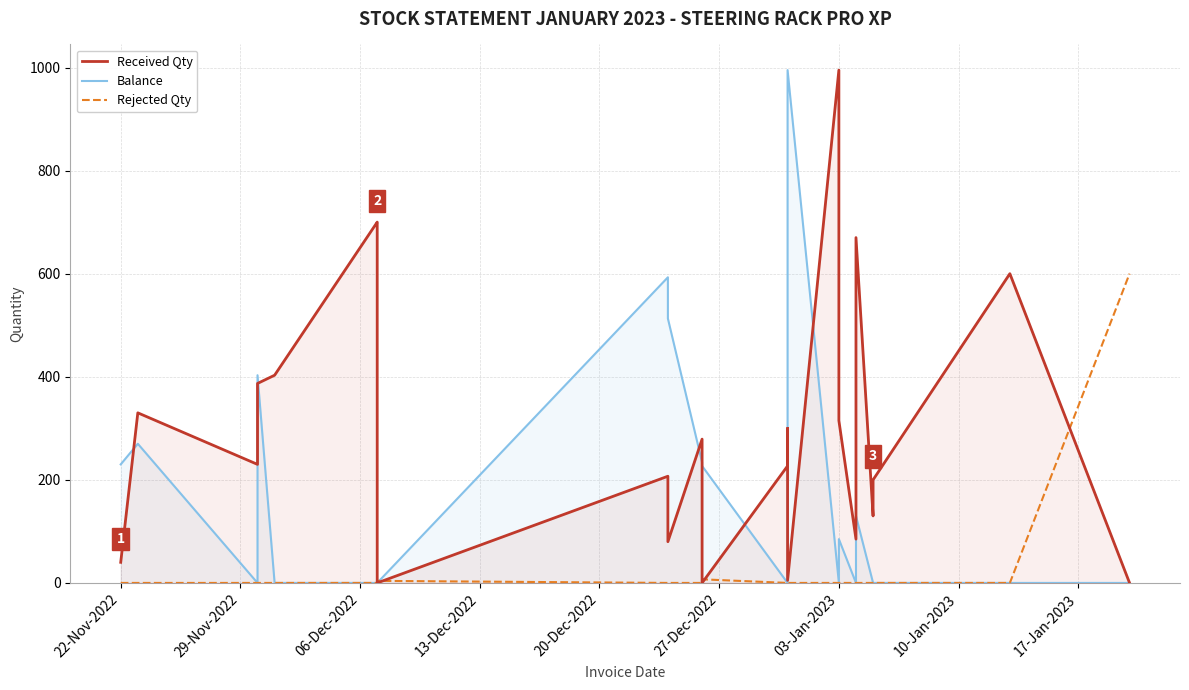

Reading left to right, what are all the values shown in this chart?

Received Qty: 40	330	230	387	403	700	696	0	207	80	279	0	227	300	5	995	315	85	200	670	130	200	600	0
Balance: 230	270	0	403	0	0	4	0	593	513	234	227	0	0	995	0	85	0	0	130	0	0	0	0
Rejected Qty: 0	0	0	0	0	0	0	4	0	0	0	7	0	0	0	0	0	0	0	0	0	0	0	600